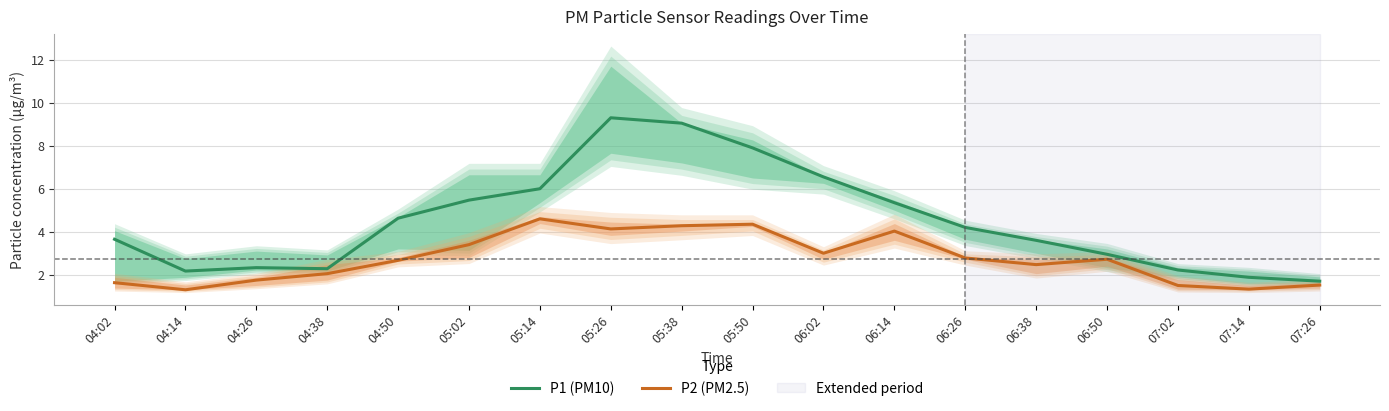

Between 06:26 and 05:26, which is larger?

05:26